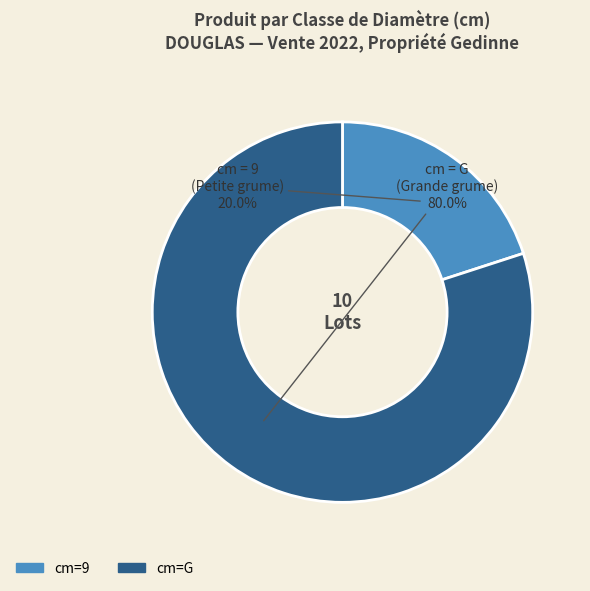

Does cm=G account for over 50% of the chart?

Yes